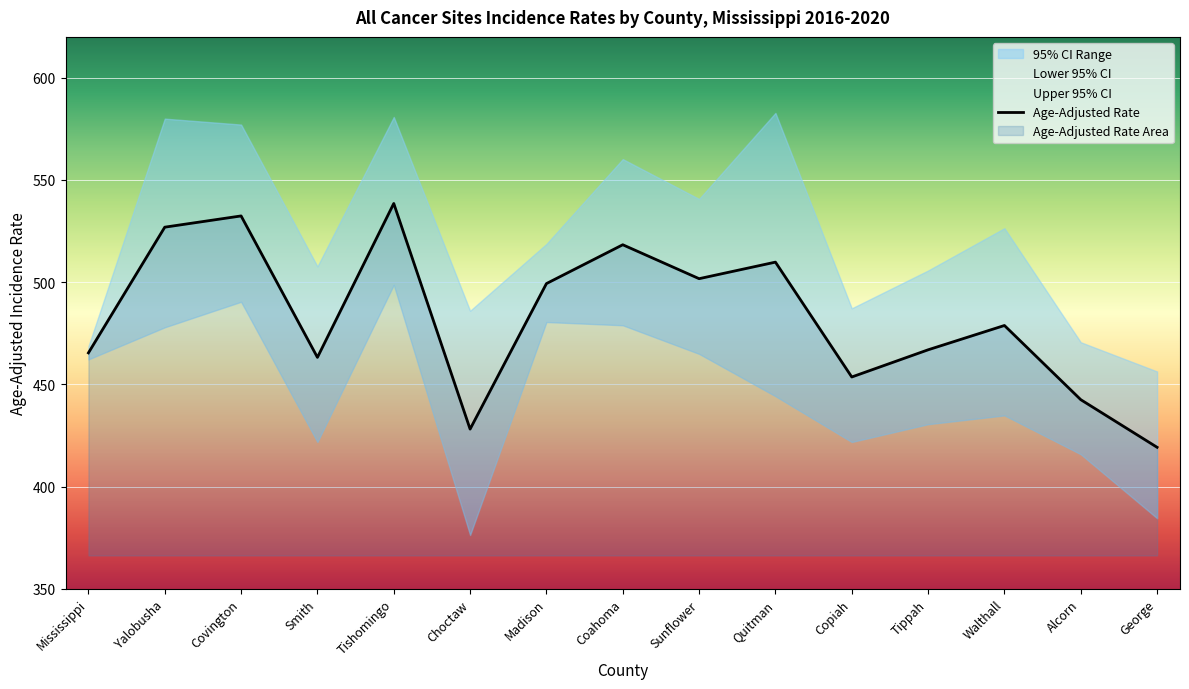

At which category does the data reach its first local valley?

Smith